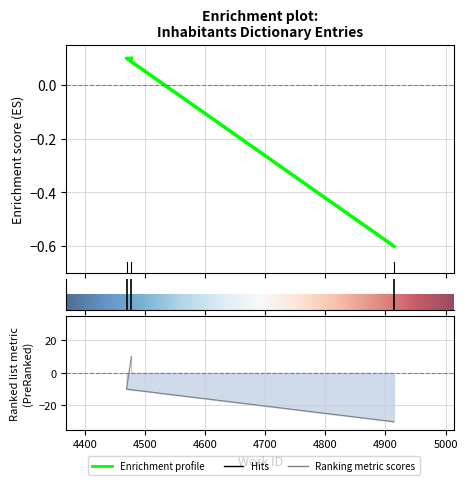

Read the value at 4477.

0.1